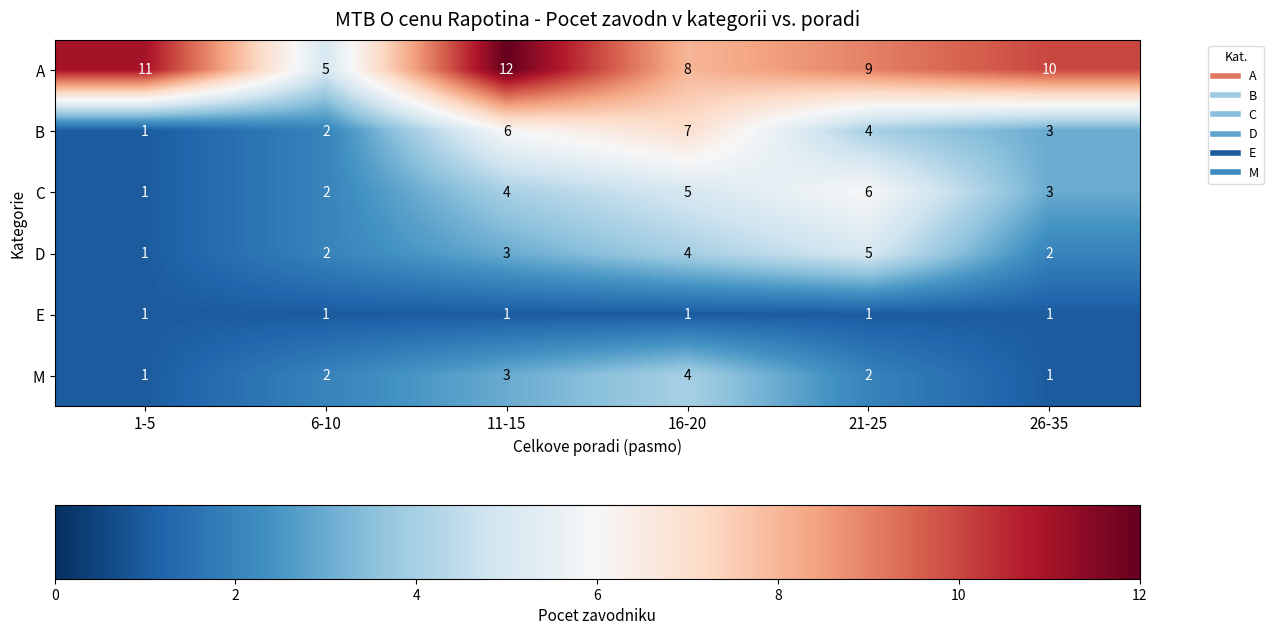

Is the value of M at 11-15 greater than the value of E at 6-10?

Yes